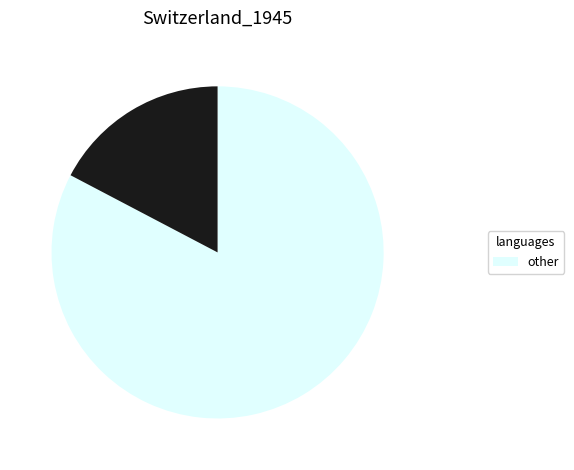

How many slices are in this pie chart?

2